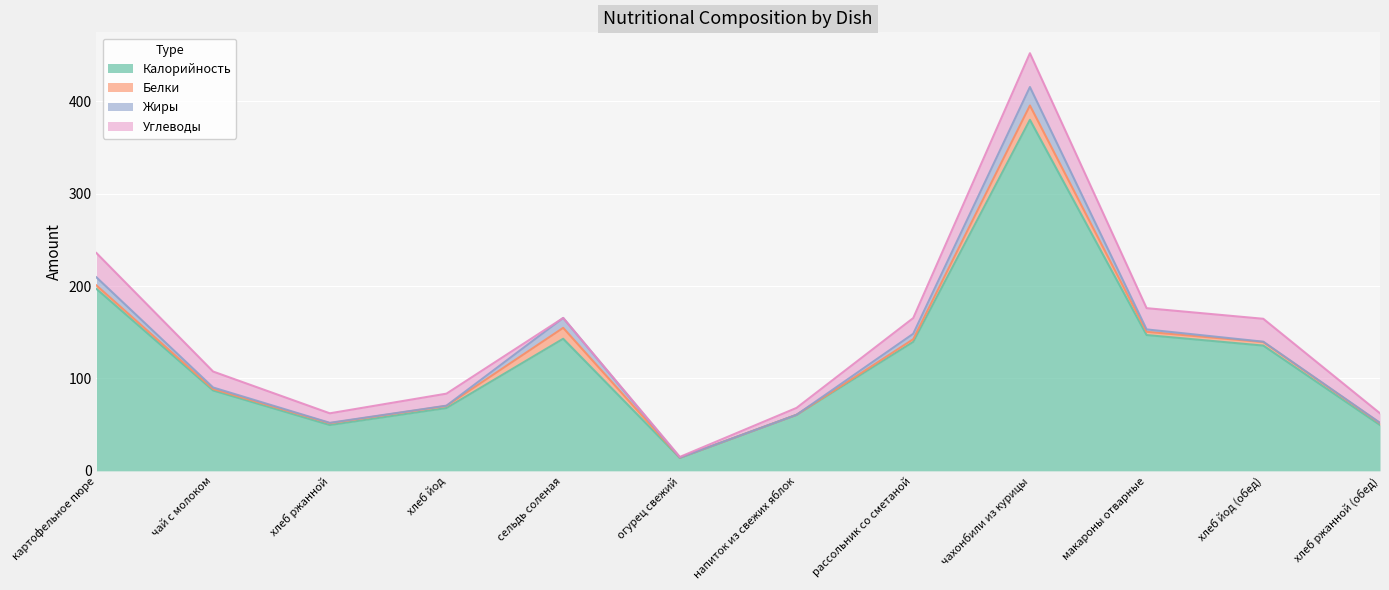

What is the maximum value for Калорийность?

380.0